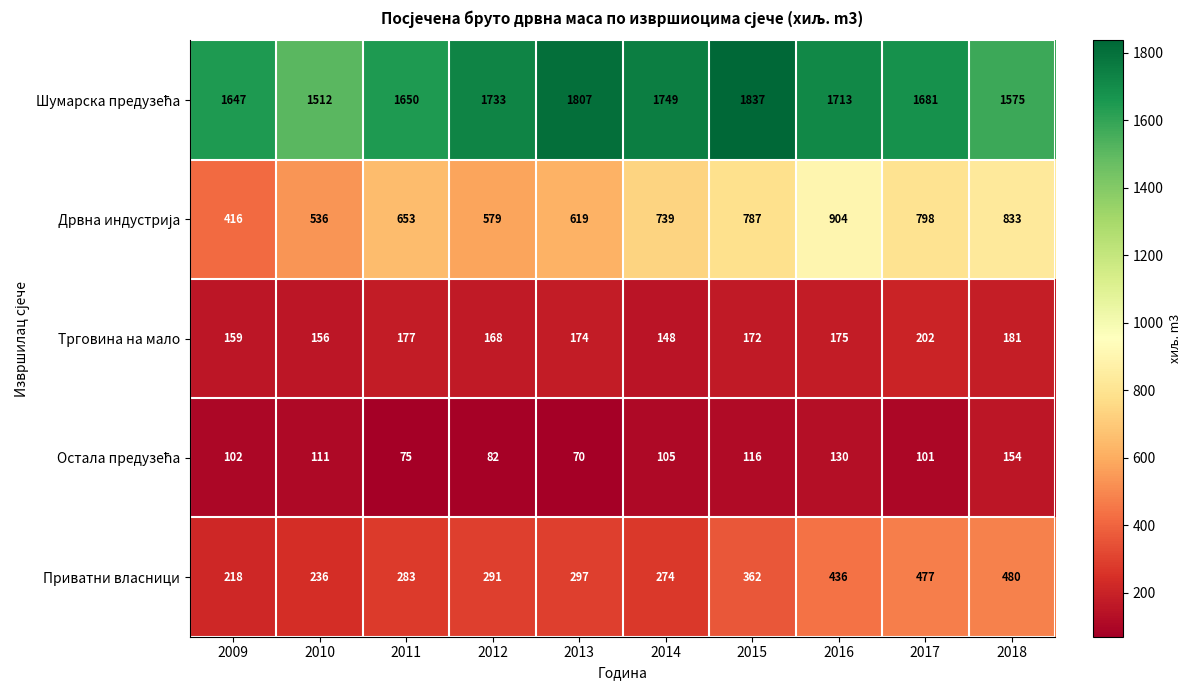

At which label does Приватни власници reach its peak?

2018